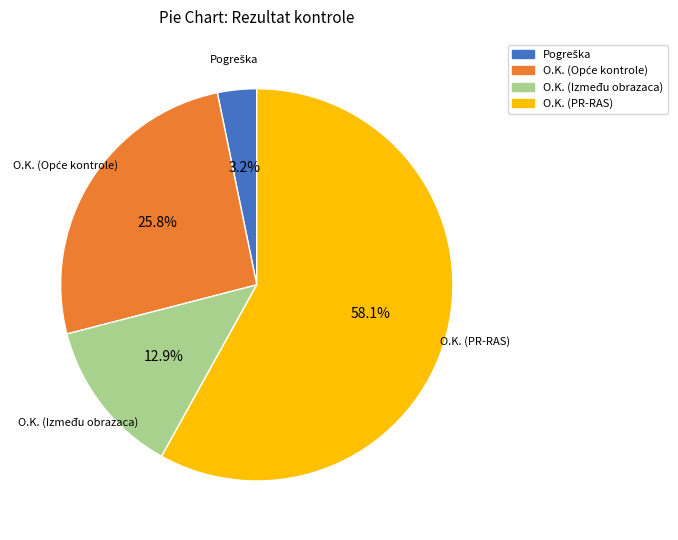

Does any single category account for the majority?

Yes